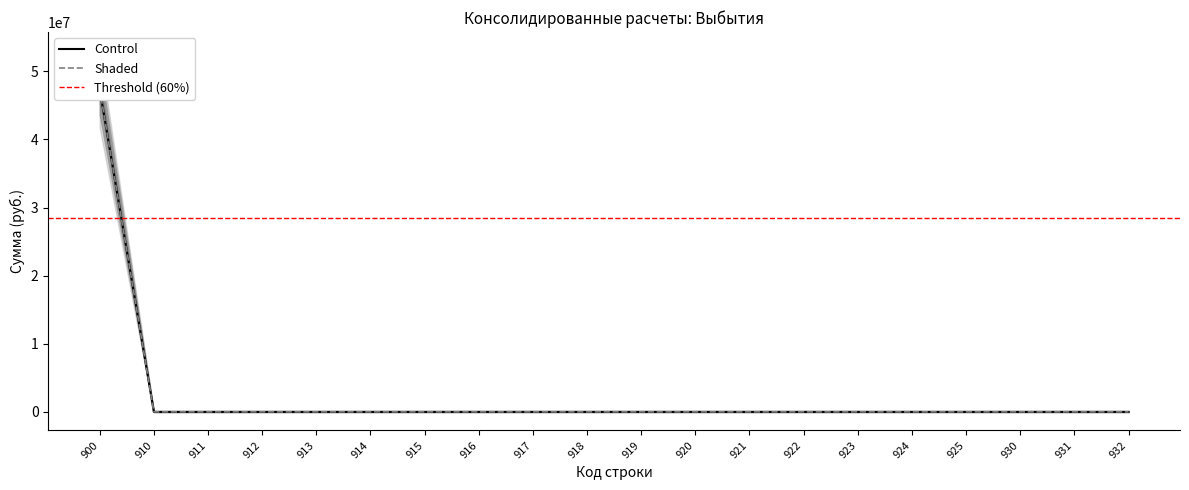

At 921, list the series in order from smallest to largest.

Control, Shaded